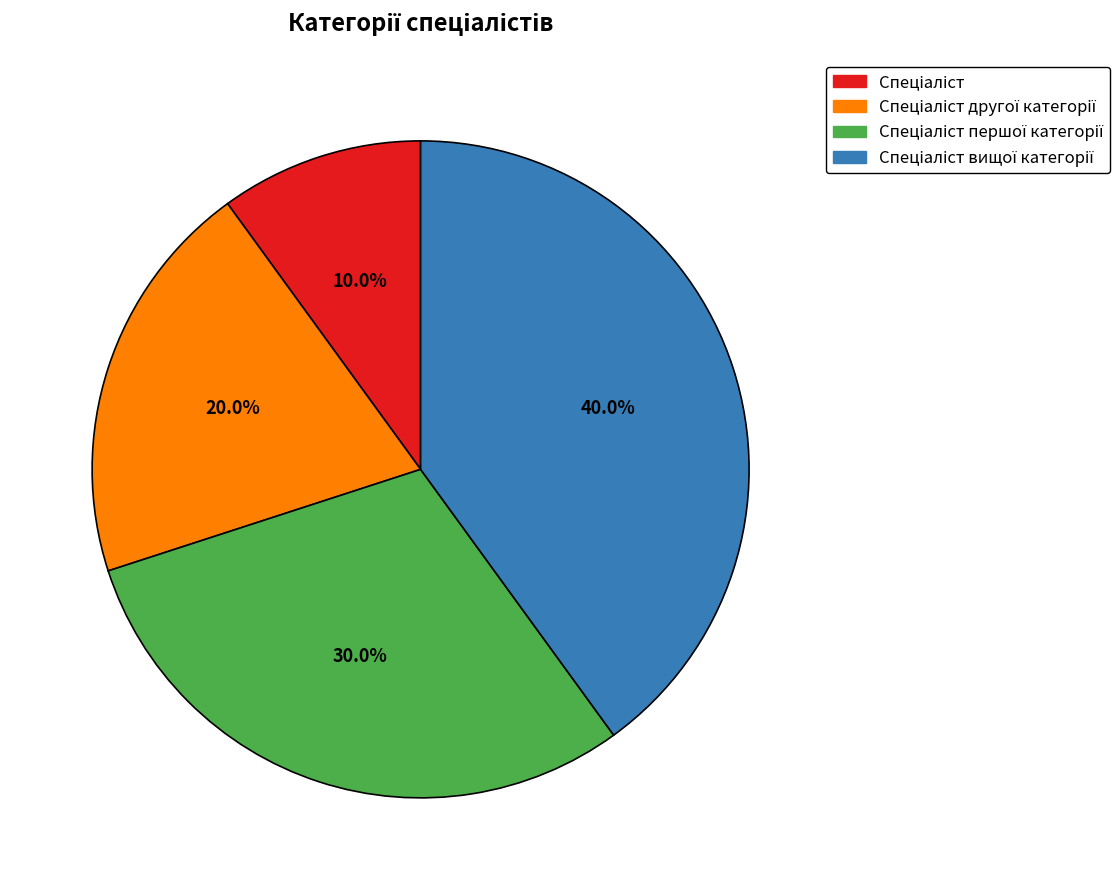

Is there any slice that represents more than half of the pie?

No